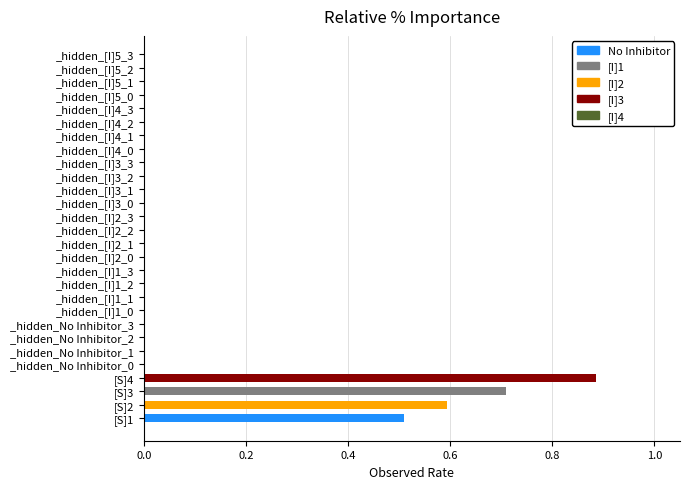

Does the chart contain any negative values?

No